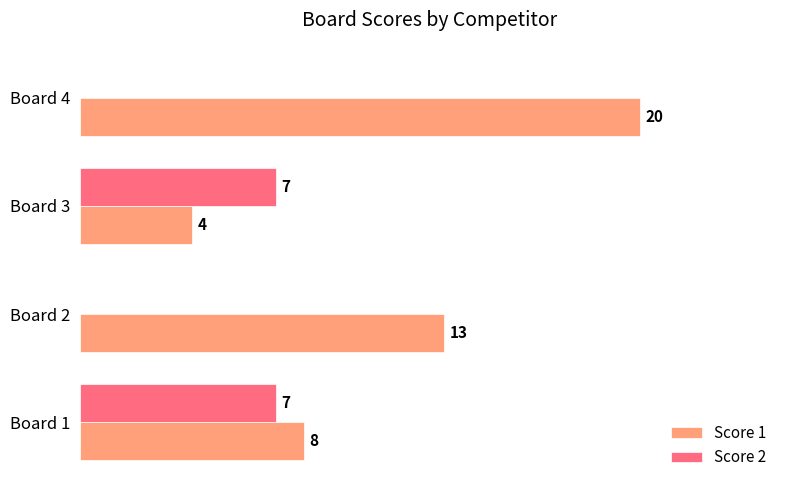

Which series has the largest total across all categories?

Score 1